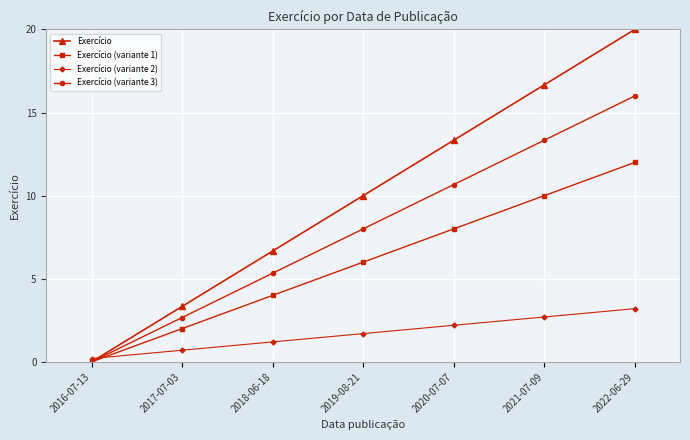

What is the sum of all Exercício (variante 3) values?

56.0